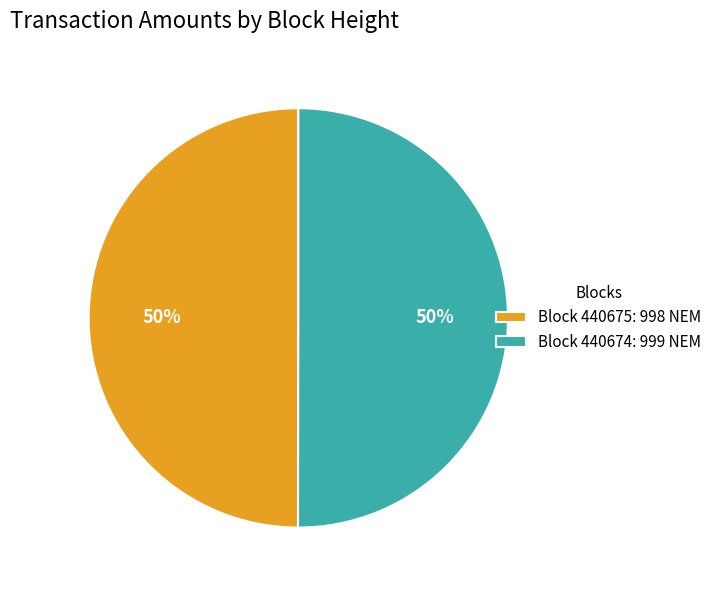

The Block 440675: 998 NEM slice represents 50% of the pie. True or false?

True